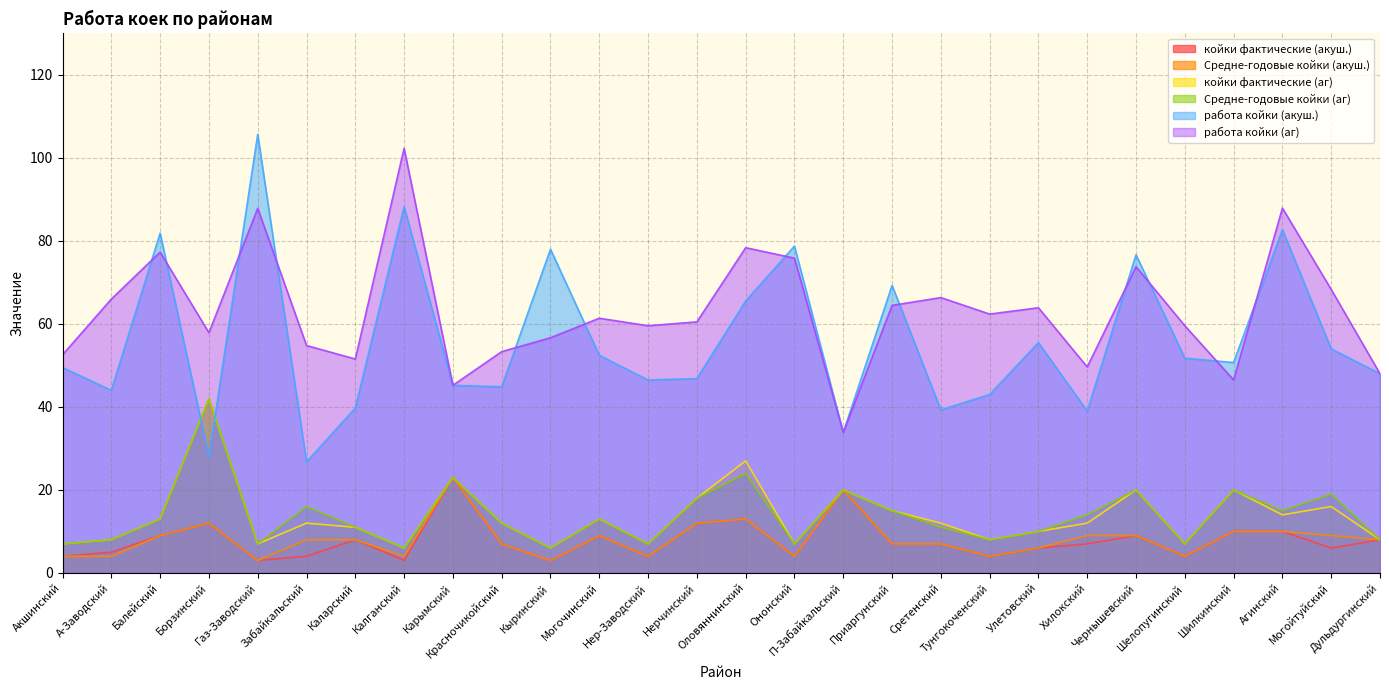

True or false: Средне-годовые койки (акуш.) and работа койки (акуш.) cross at least once.

False